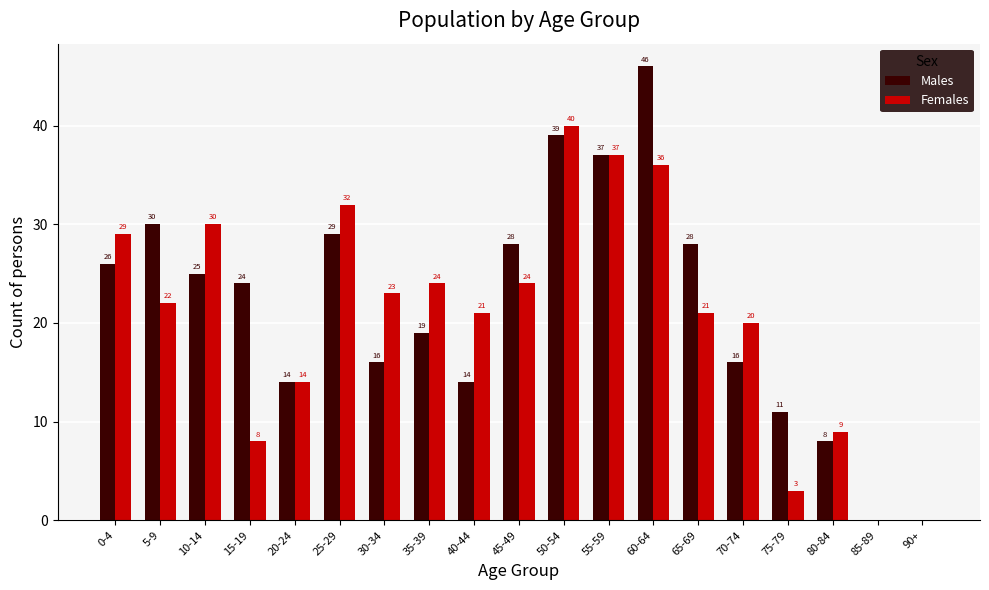

What is the sum of all Males values?

410